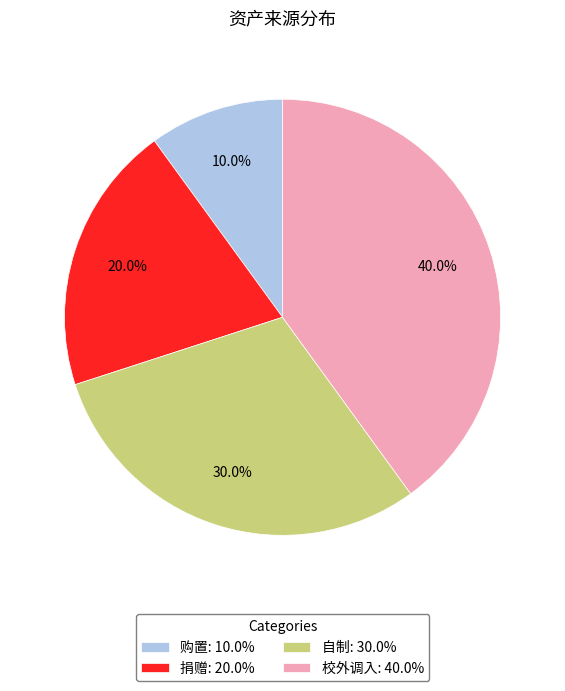

To the nearest percent, what percentage of the pie is 校外调入?

40%